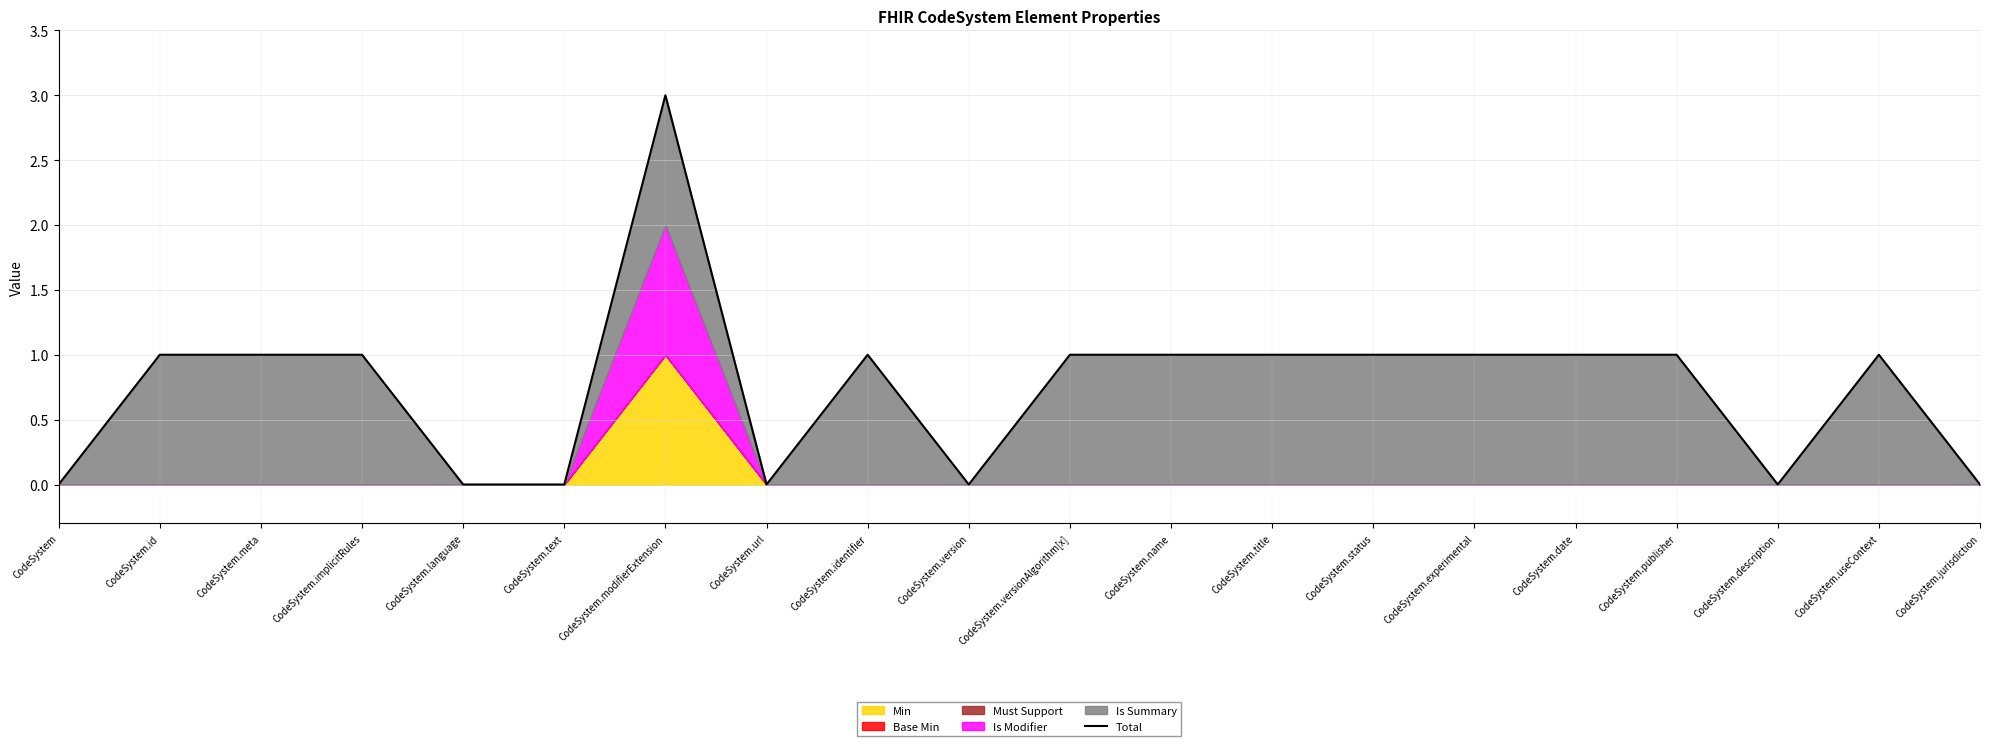

List the labels in order of value, largest first.

CodeSystem.modifierExtension, CodeSystem.id, CodeSystem.meta, CodeSystem.implicitRules, CodeSystem.identifier, CodeSystem.versionAlgorithm[x], CodeSystem.name, CodeSystem.title, CodeSystem.status, CodeSystem.experimental, CodeSystem.date, CodeSystem.publisher, CodeSystem.useContext, CodeSystem, CodeSystem.language, CodeSystem.text, CodeSystem.url, CodeSystem.version, CodeSystem.description, CodeSystem.jurisdiction